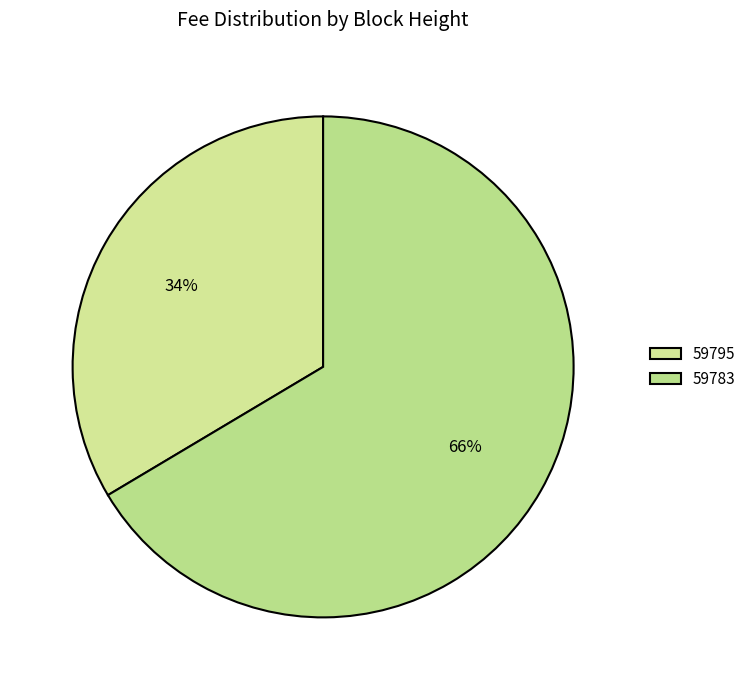

Count the number of slices in the pie.

2